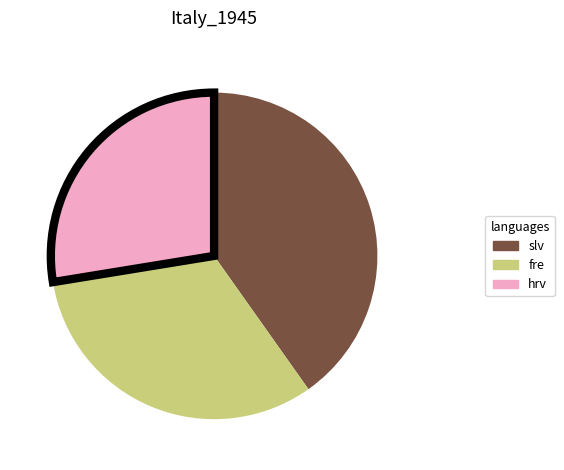

Is there a majority slice in this chart?

No